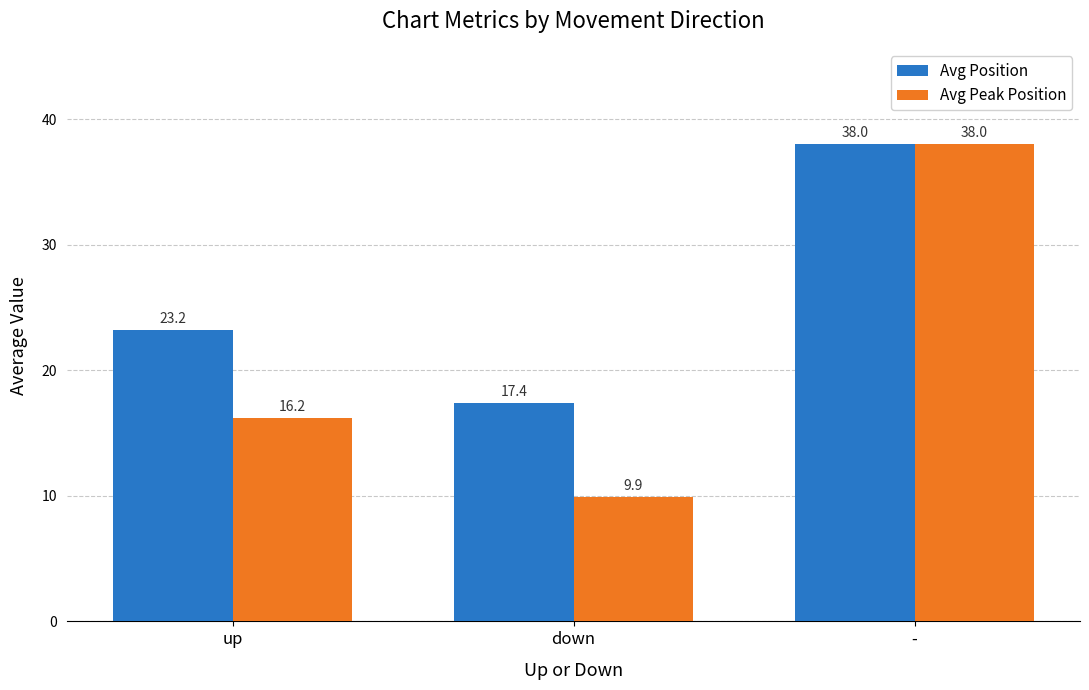

At which label does Avg Position reach its minimum?

down